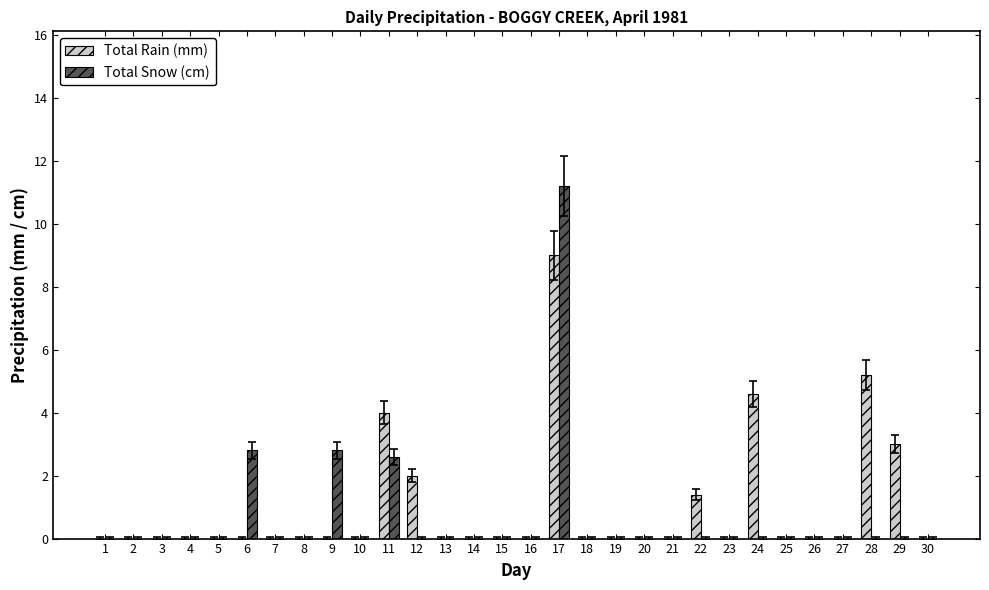

What is the sum of all Total Rain (mm) values?

29.2